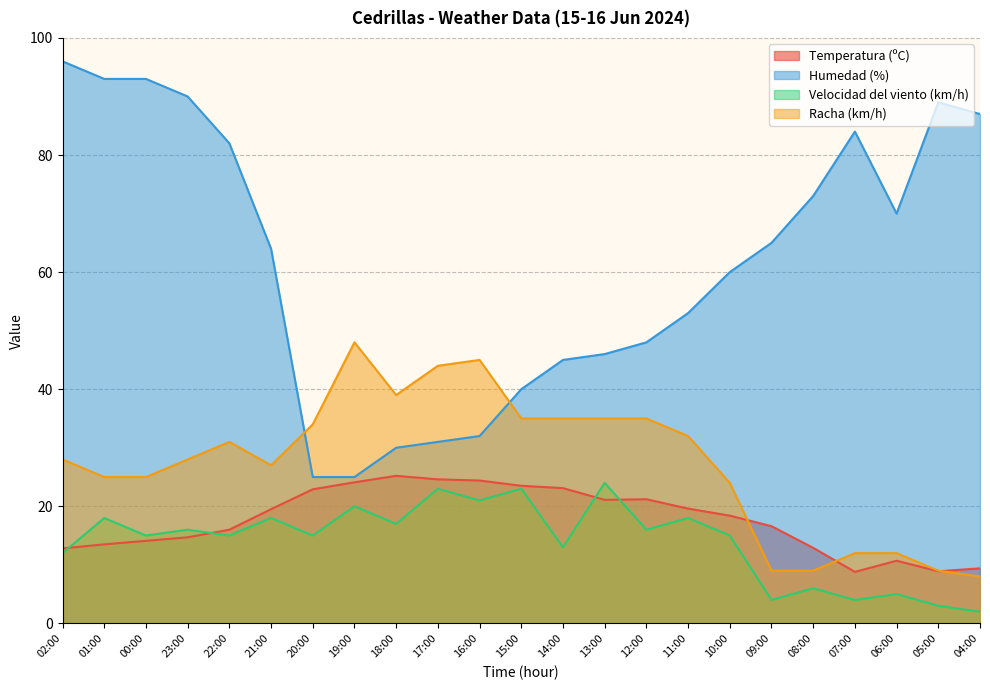

True or false: Temperatura (ºC) and Humedad (%) cross at least once.

False